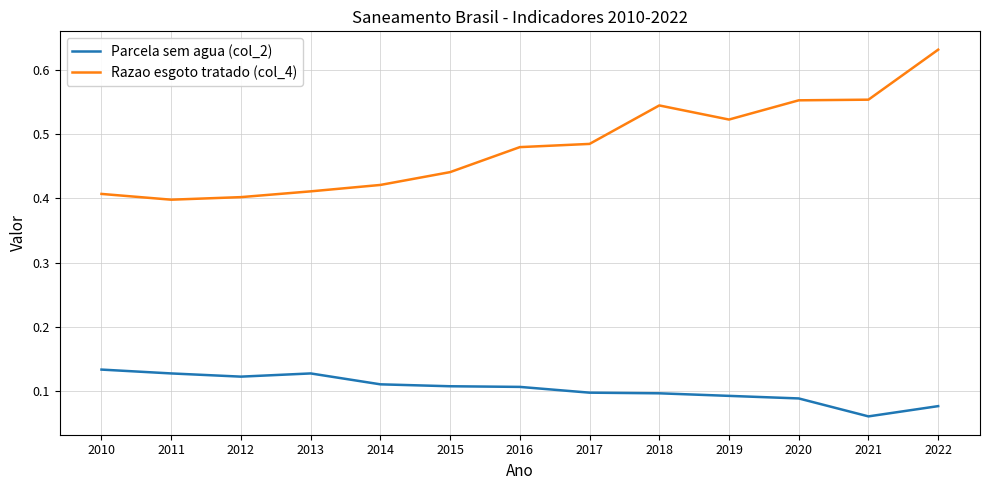

True or false: Razao esgoto tratado (col_4) and Parcela sem agua (col_2) intersect in this chart.

False